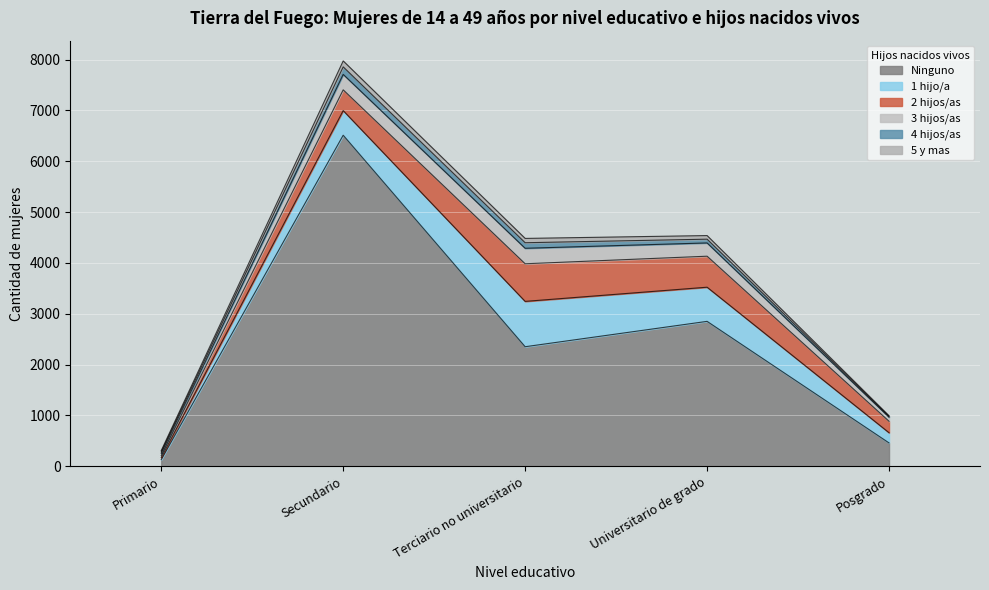

True or false: 5 y mas and 1 hijo/a cross at least once.

False